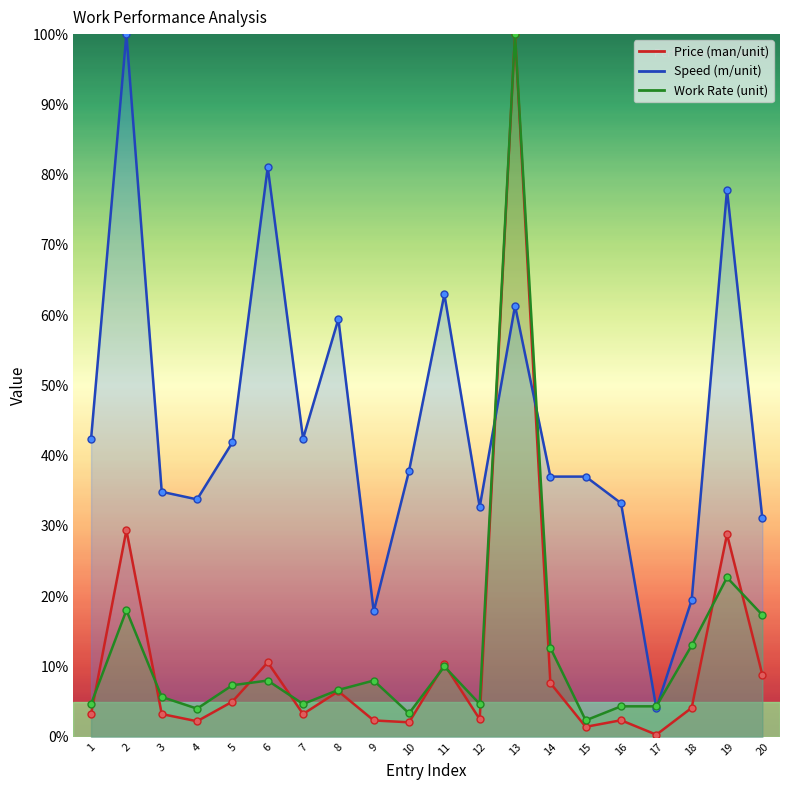

Reading right to left, transcribe all the data shown in this chart.

Price (man/unit): 20=8.8	19=28.8	18=4.1	17=0.3	16=2.4	15=1.4	14=7.6	13=100.0	12=2.5	11=10.3	10=2.1	9=2.3	8=6.5	7=3.2	6=10.6	5=5.0	4=2.2	3=3.2	2=29.4	1=3.2
Speed (m/unit): 20=31.1	19=77.8	18=19.5	17=4.1	16=33.2	15=37.0	14=37.0	13=61.4	12=32.7	11=63.0	10=37.8	9=17.8	8=59.5	7=42.4	6=81.1	5=41.9	4=33.8	3=34.9	2=100.0	1=42.4
Work Rate (unit): 20=17.3	19=22.7	18=13.0	17=4.3	16=4.3	15=2.3	14=12.7	13=100.0	12=4.7	11=10.0	10=3.3	9=8.0	8=6.7	7=4.7	6=8.0	5=7.3	4=4.0	3=5.7	2=18.0	1=4.7